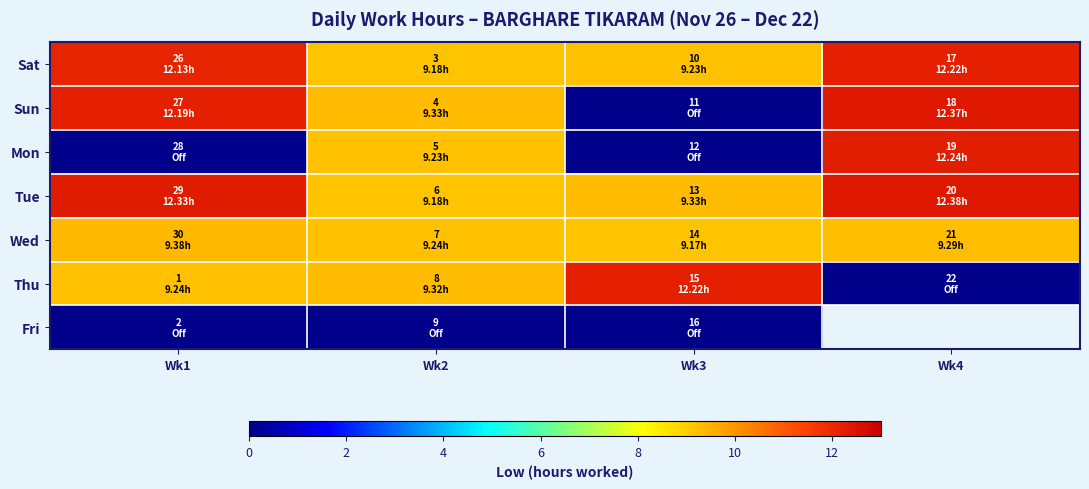

Count the number of categories in the chart.

4